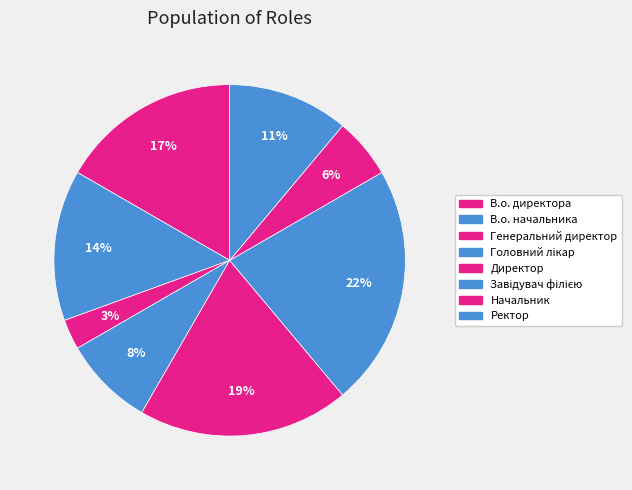

To the nearest percent, what is the combined percentage of В.о. директора and Завідувач філією?

39%